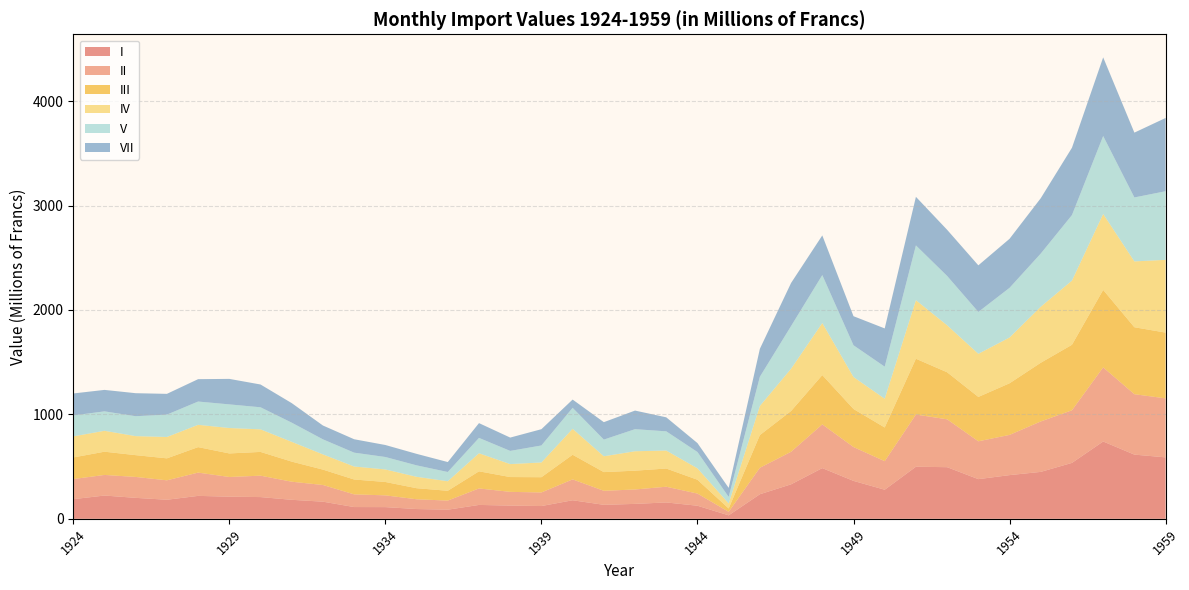

Reading left to right, list all the values displayed in this chart.

I: 1924=188.2	1925=223.0	1926=200.8	1927=182.6	1928=219.7	1929=212.1	1930=208.2	1931=182.1	1932=164.2	1933=112.7	1934=112.1	1935=93.7	1936=87.5	1937=133.1	1938=126.7	1939=122.4	1940=177.8	1941=134.1	1942=143.0	1943=156.8	1944=125.4	1945=33.4	1946=235.4	1947=330.4	1948=485.6	1949=363.3	1950=278.6	1951=498.9	1952=494.5	1953=380.0	1954=418.5	1955=449.5	1956=535.6	1957=740.5	1958=614.9	1959=588.6
II: 1924=192.5	1925=197.2	1926=200.2	1927=186.1	1928=222.9	1929=188.5	1930=205.0	1931=173.2	1932=159.7	1933=121.4	1934=112.6	1935=93.5	1936=87.1	1937=157.8	1938=131.4	1939=130.0	1940=199.7	1941=134.2	1942=138.0	1943=150.5	1944=116.4	1945=33.7	1946=253.2	1947=311.6	1948=418.6	1949=324.1	1950=273.2	1951=499.6	1952=458.4	1953=362.4	1954=385.1	1955=482.8	1956=503.7	1957=709.7	1958=578.4	1959=564.9
III: 1924=206.9	1925=222.5	1926=208.7	1927=210.3	1928=244.0	1929=225.5	1930=227.4	1931=192.4	1932=147.3	1933=142.3	1934=128.1	1935=105.9	1936=93.9	1937=164.0	1938=141.8	1939=146.1	1940=236.0	1941=179.0	1942=180.0	1943=174.3	1944=132.3	1945=31.9	1946=313.3	1947=390.6	1948=472.2	1949=364.2	1950=322.8	1951=534.4	1952=450.4	1953=424.8	1954=494.2	1955=562.1	1956=627.3	1957=741.8	1958=641.2	1959=629.7
IV: 1924=201.8	1925=200.3	1926=182.1	1927=204.7	1928=213.5	1929=243.4	1930=216.2	1931=189.4	1932=145.7	1933=124.5	1934=120.0	1935=109.2	1936=91.3	1937=172.9	1938=124.2	1939=141.2	1940=248.5	1941=151.6	1942=186.1	1943=172.2	1944=109.4	1945=48.0	1946=278.8	1947=404.8	1948=498.5	1949=306.3	1950=275.4	1951=560.8	1952=450.1	1953=413.0	1954=438.6	1955=536.6	1956=614.6	1957=727.2	1958=630.6	1959=696.8
V: 1924=200.5	1925=186.0	1926=190.8	1927=214.2	1928=222.9	1929=226.3	1930=211.3	1931=183.5	1932=144.1	1933=132.7	1934=119.2	1935=109.8	1936=88.5	1937=147.1	1938=126.2	1939=162.7	1940=200.8	1941=159.7	1942=211.4	1943=184.0	1944=156.3	1945=62.8	1946=279.5	1947=408.6	1948=458.9	1949=303.9	1950=307.1	1951=524.4	1952=472.3	1953=400.9	1954=475.4	1955=508.9	1956=627.5	1957=746.4	1958=612.4	1959=656.9
VII: 1924=210.5	1925=205.6	1926=220.4	1927=198.8	1928=214.4	1929=244.2	1930=218.2	1931=187.3	1932=132.4	1933=128.4	1934=114.9	1935=110.1	1936=95.3	1937=141.6	1938=127.7	1939=155.9	1940=79.2	1941=167.0	1942=178.1	1943=134.2	1944=85.4	1945=86.5	1946=267.9	1947=412.6	1948=380.1	1949=278.5	1950=366.2	1951=465.3	1952=442.1	1953=446.3	1954=469.7	1955=530.4	1956=644.9	1957=753.4	1958=620.7	1959=701.7